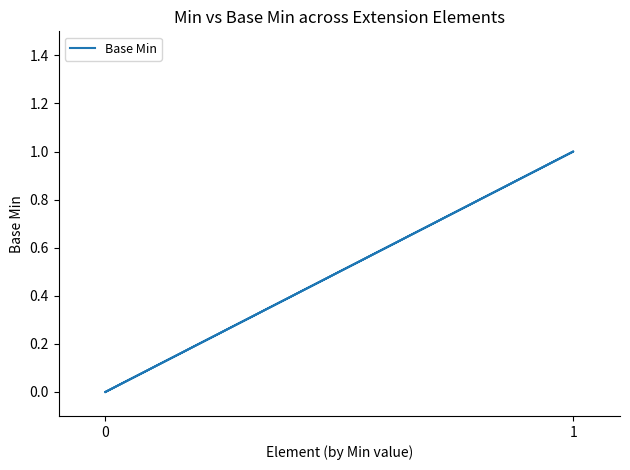

Does the chart have visible grid lines?

No